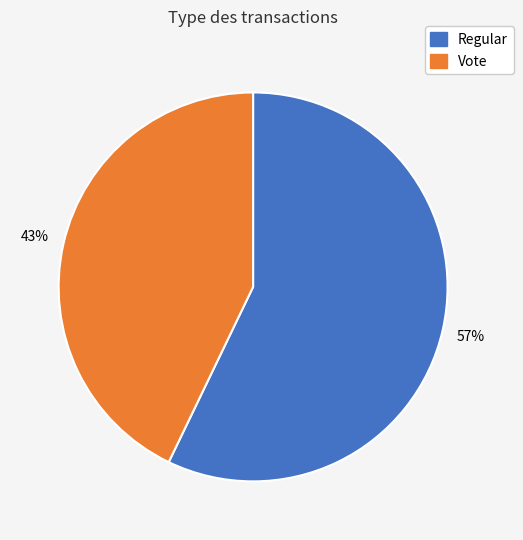

Approximately how many times larger is the value at Regular compared to Vote?

1.3